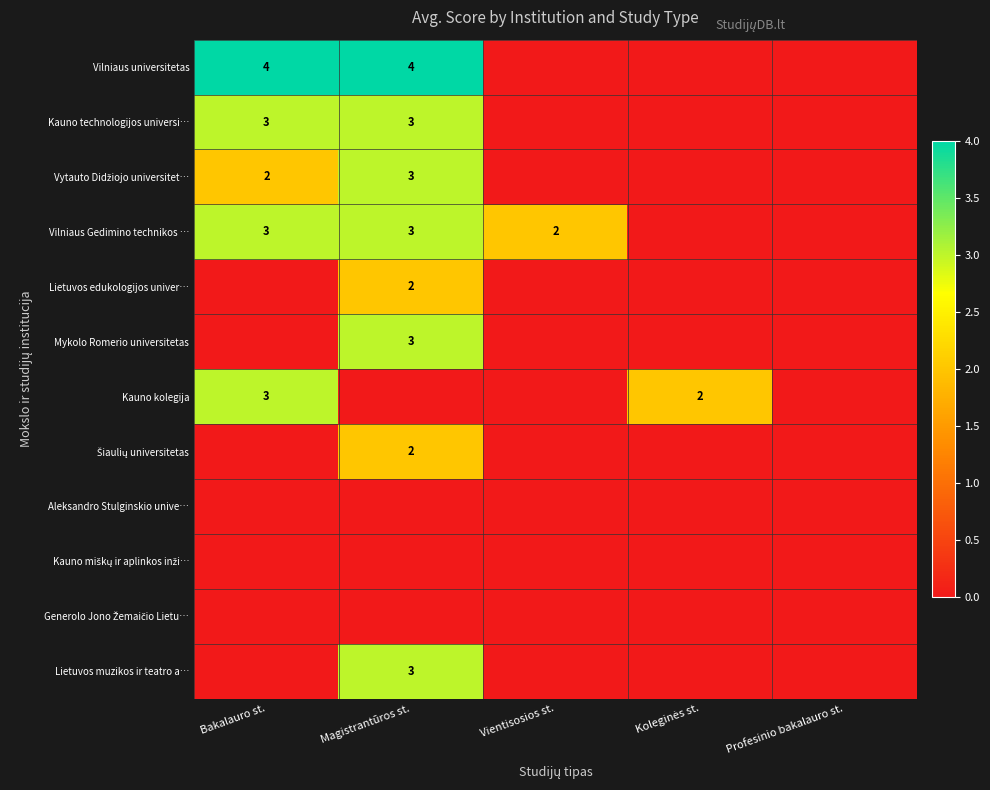

Rank the series at Koleginės st. from lowest to highest value.

Vilniaus universitetas, Kauno technologijos universi…, Vytauto Didžiojo universitet…, Vilniaus Gedimino technikos …, Lietuvos edukologijos univer…, Mykolo Romerio universitetas, Šiaulių universitetas, Aleksandro Stulginskio unive…, Kauno miškų ir aplinkos inži…, Generolo Jono Žemaičio Lietu…, Lietuvos muzikos ir teatro a…, Kauno kolegija